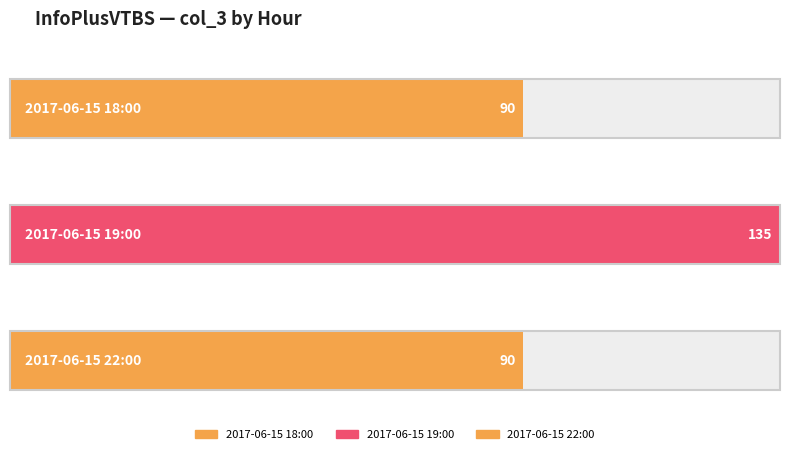

Which label corresponds to the largest value in the chart?

2017-06-15 19:00